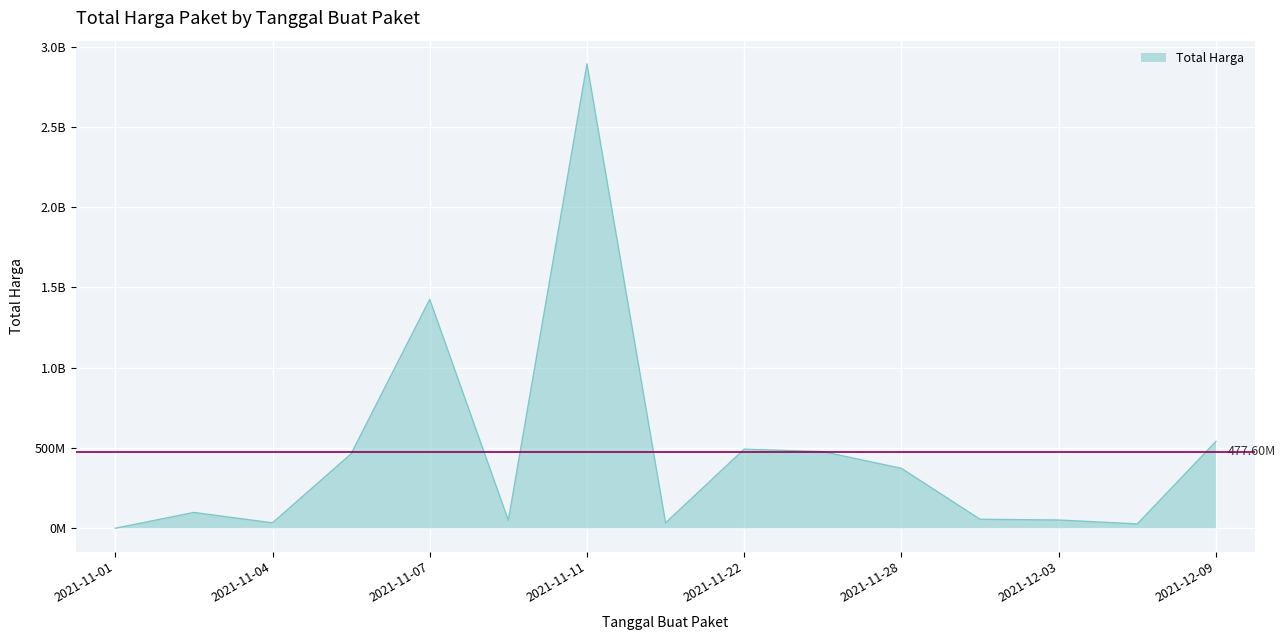

What is the change in value from 2021-12-03 to 2021-12-09?

+489470000